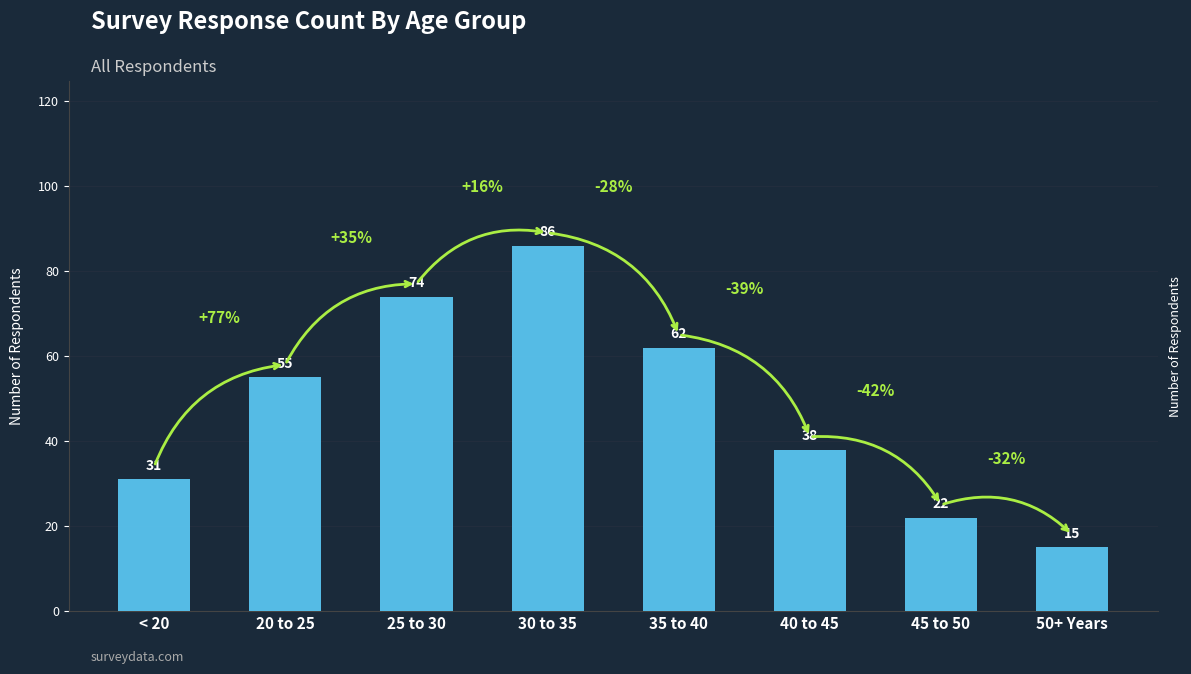

Reading right to left, extract all data points from this chart.

15	22	38	62	86	74	55	31